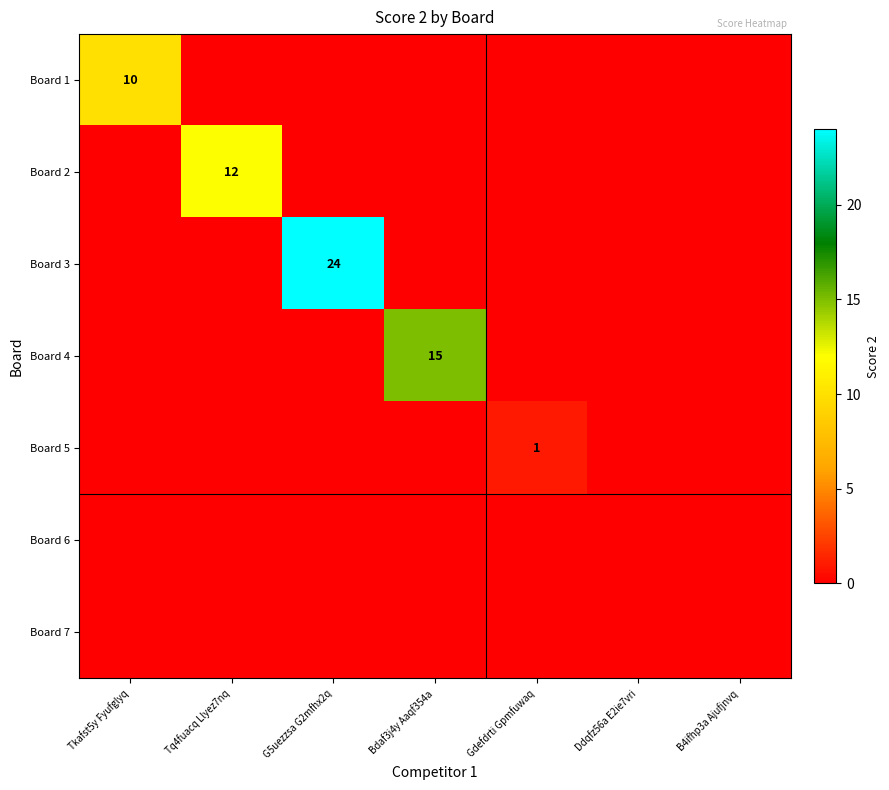

Which label corresponds to the smallest value in the chart?

Tq4fuacq Llyez7nq